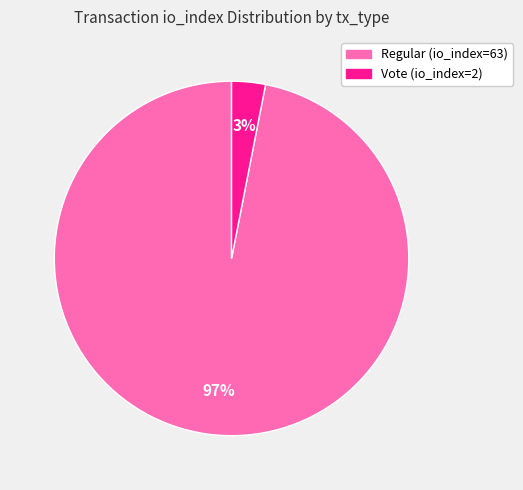

How many slices are in this pie chart?

2